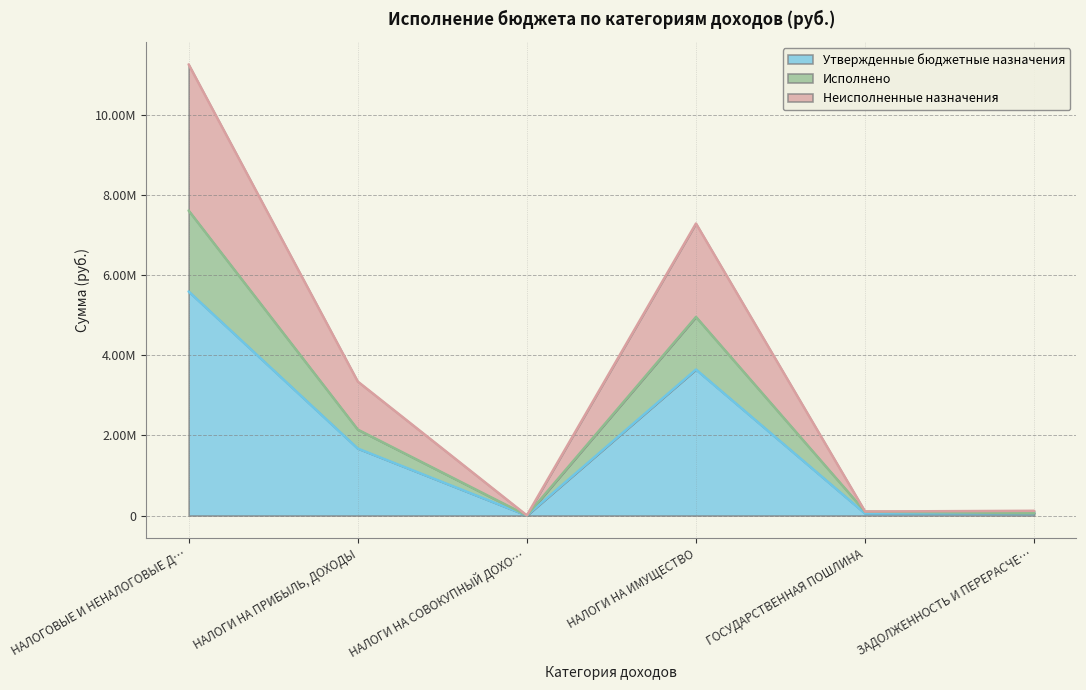

What is the minimum value shown in the chart?

1000.0